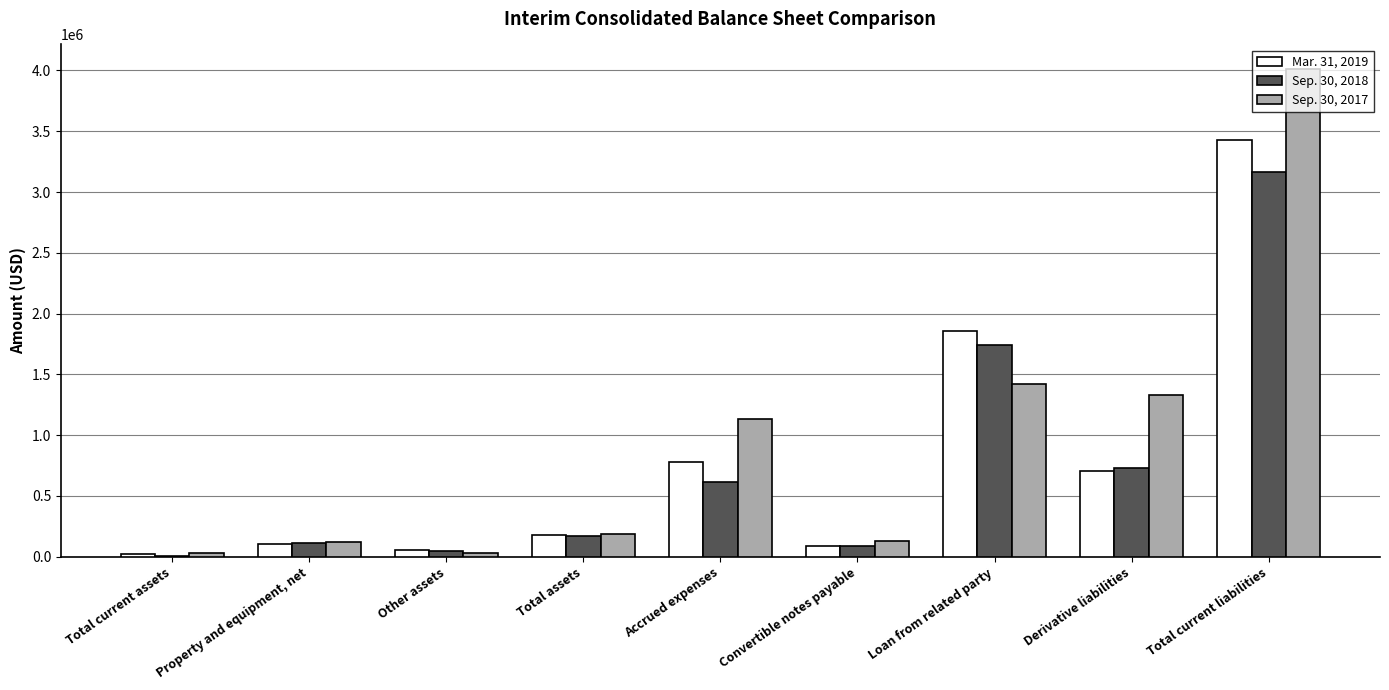

What is the difference between the Sep. 30, 2017 values at Accrued expenses and Total assets?

946773